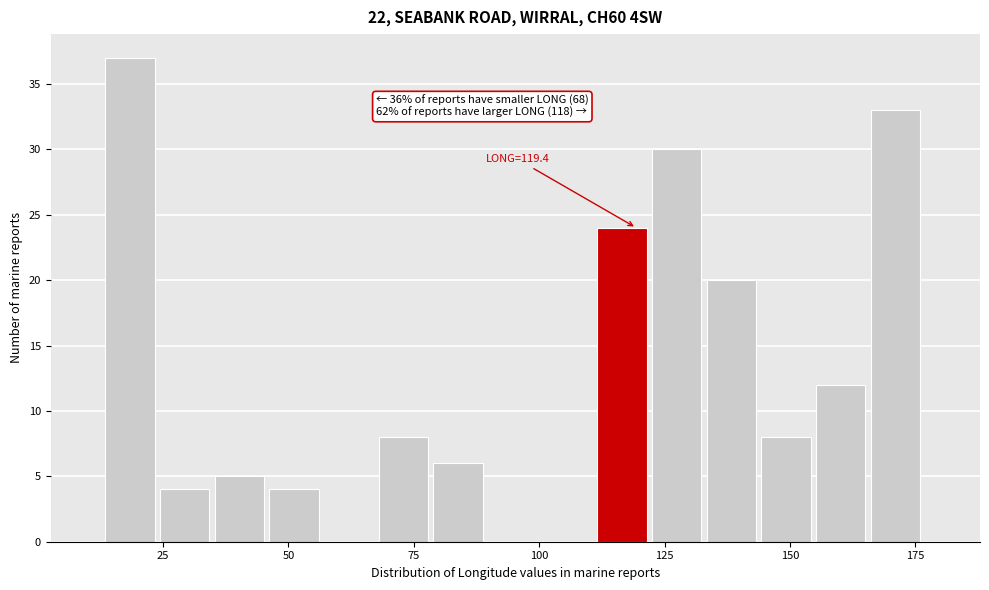

Read against the x-axis, roughly where is the centre of the tallest bar?

20